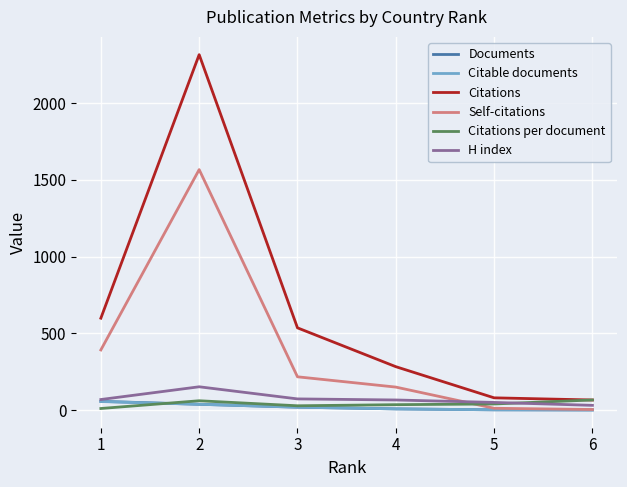

True or false: Citations and Self-citations intersect in this chart.

False